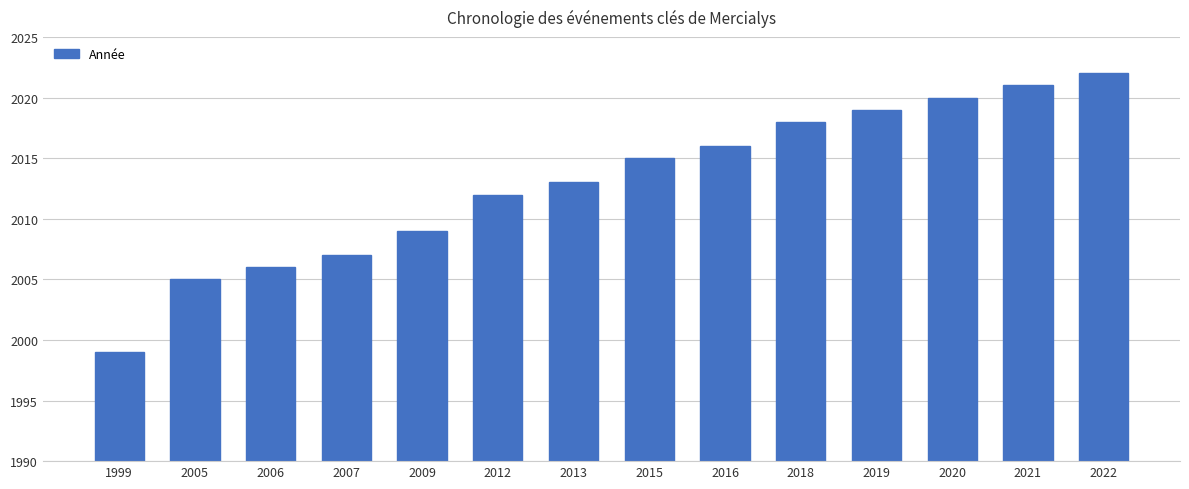

What is the smallest value displayed?

1999